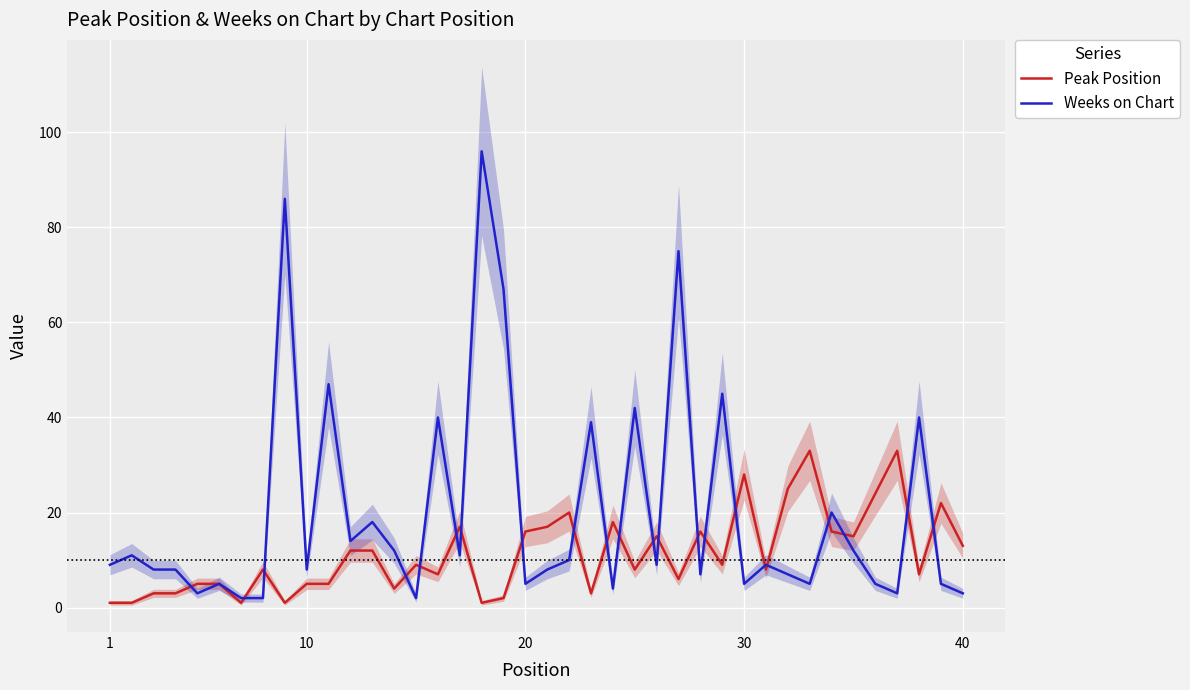

Rank the series by their maximum value, from lowest to highest.

Peak Position, Weeks on Chart